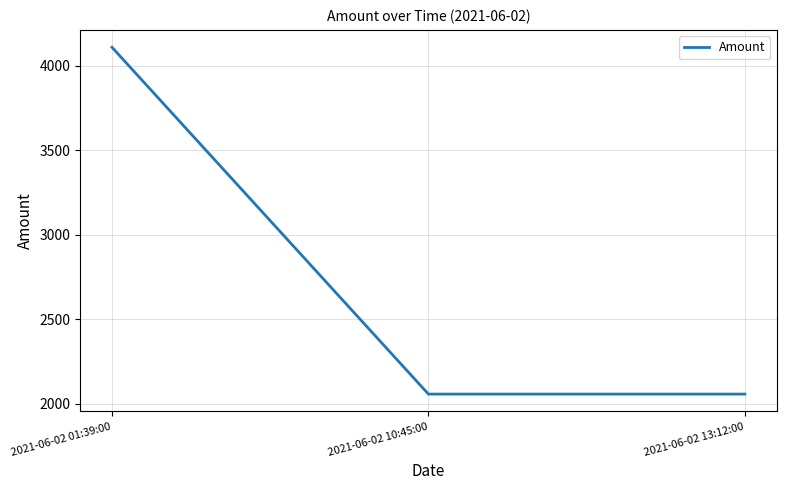

True or false: the data shows 2055.9 at 2021-06-02 13:12:00.

True